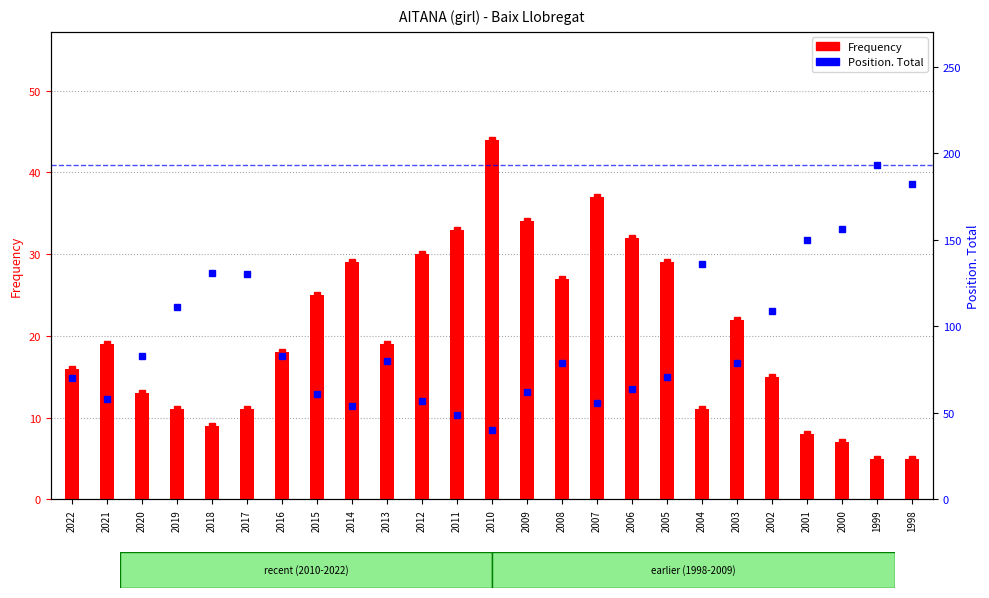

What is the difference between the highest and lowest values at 2000?

149